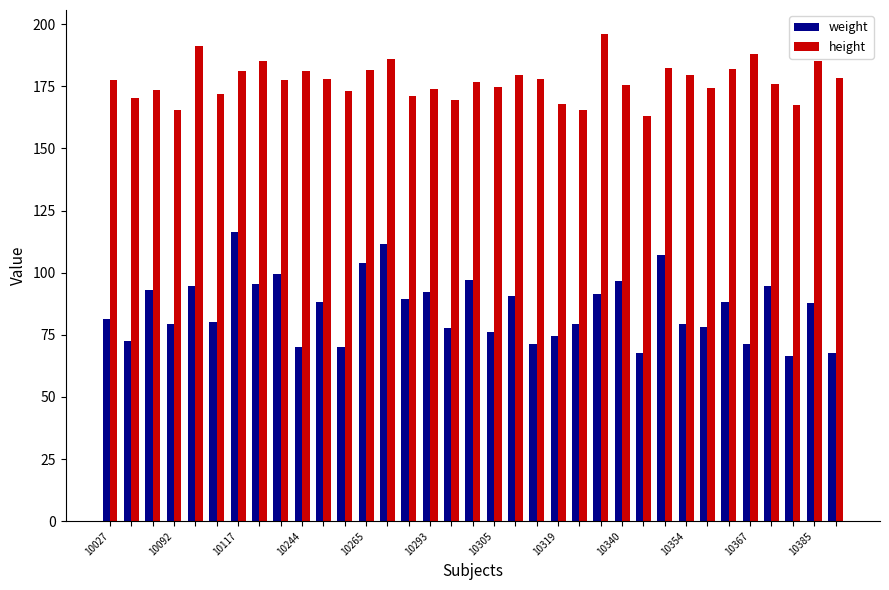

How many bars are there in total?

70